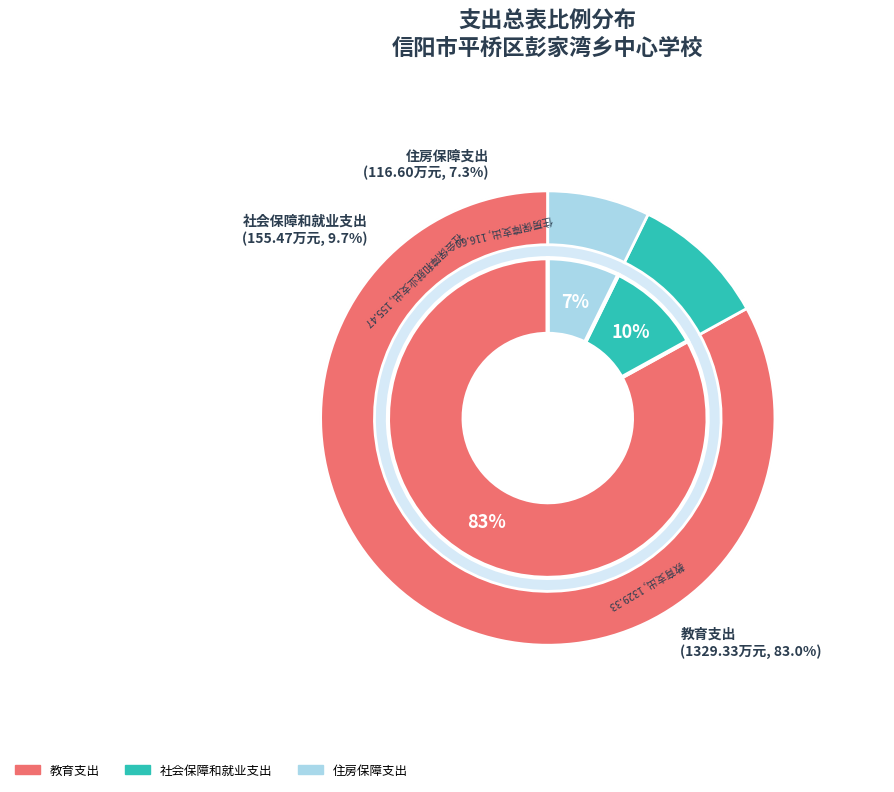

To the nearest percent, what is the difference between the largest and smallest slice percentages?

76%